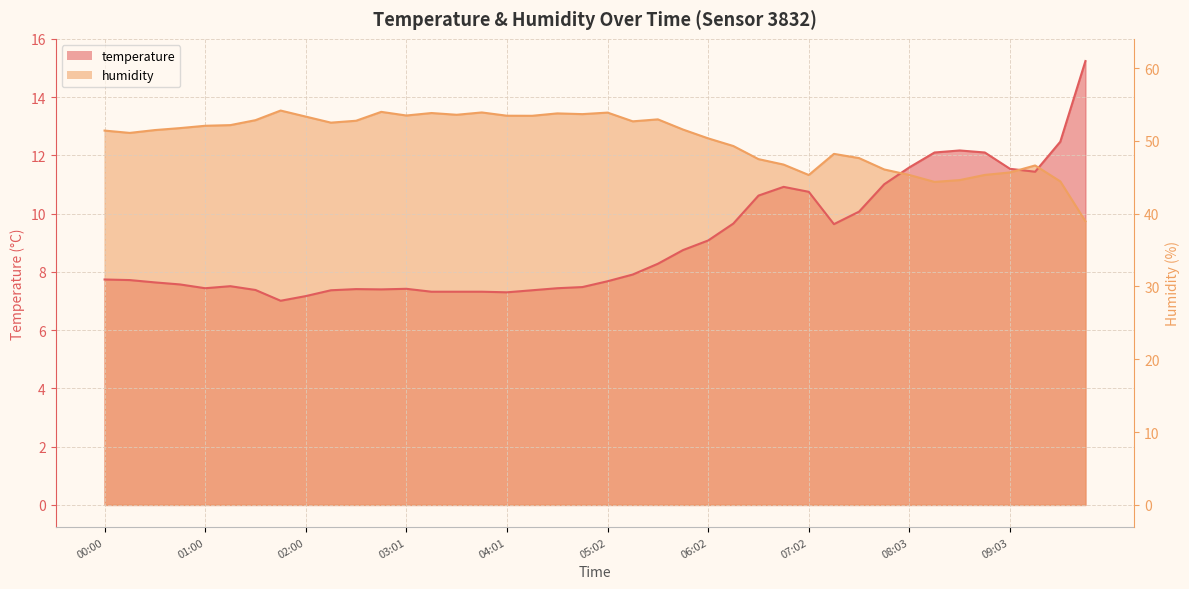

How many interior local valleys does the humidity series have?

9